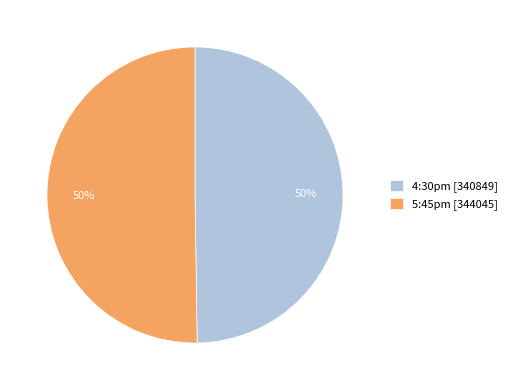

To the nearest percent, what percentage of the pie is 5:45pm [344045]?

50%